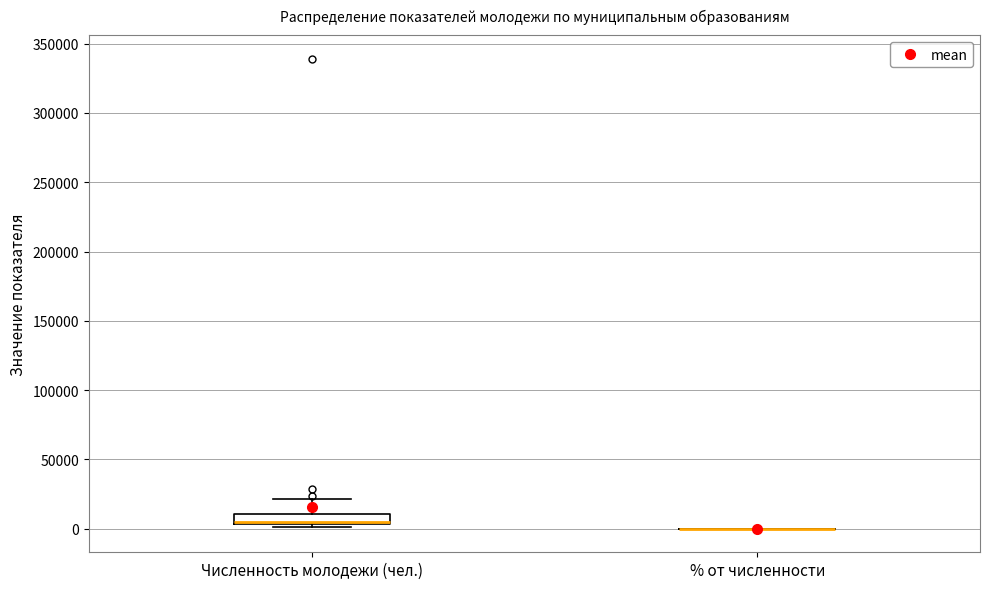

Which box is the tallest, from its lower edge to its upper edge?

Численность молодежи (чел.)